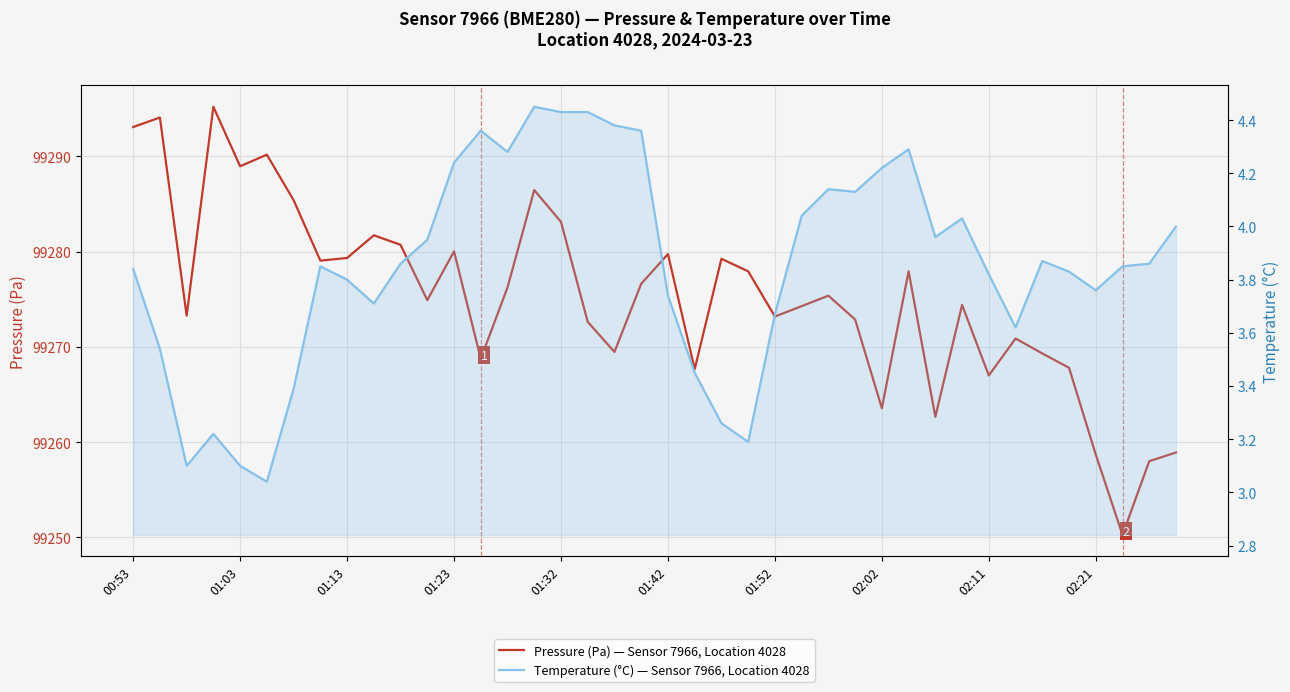

Is the value of Pressure (Pa) — Sensor 7966, Location 4028 at 22 greater than the value of Temperature (°C) — Sensor 7966, Location 4028 at 02:11?

Yes